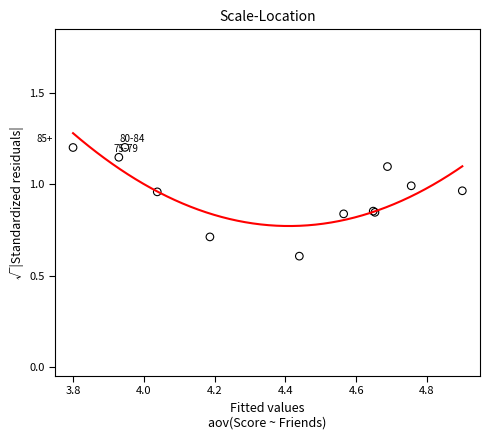

What Y value in the scatter plot is closest to 0?

0.6